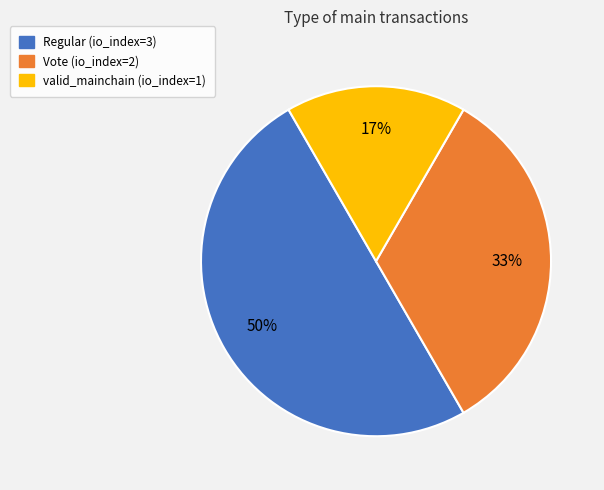

Approximately how many times larger is the value at Regular (io_index=3) compared to Vote (io_index=2)?

1.5